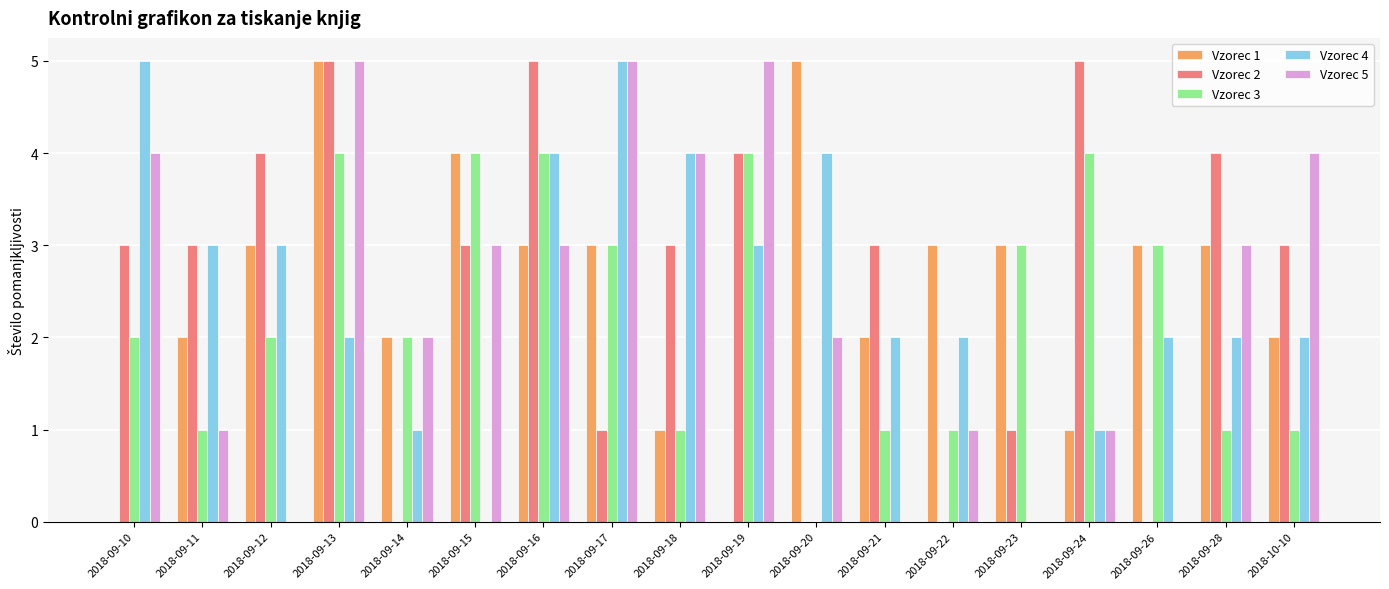

What is the total value across all series at 2018-09-16?

19